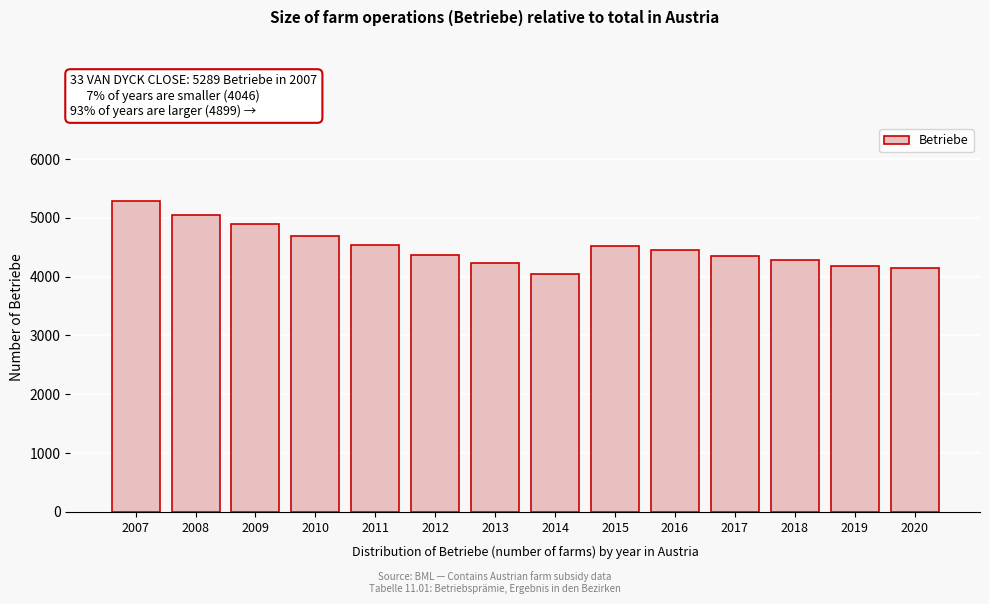

What is the average value?

4506